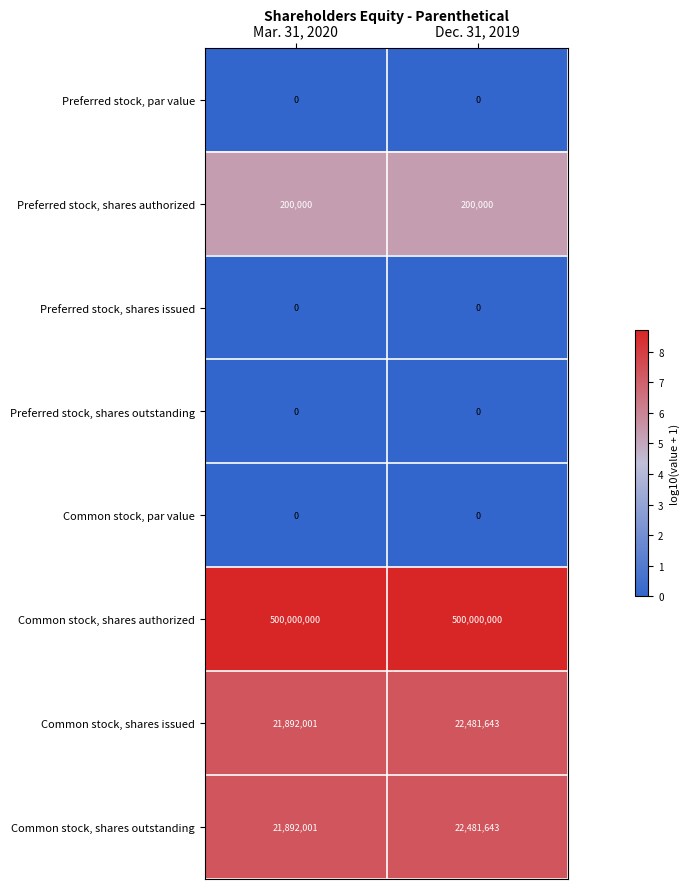

Reading right to left, extract all data points from this chart.

Preferred stock, par value: 0	0
Preferred stock, shares authorized: 200000	200000
Preferred stock, shares issued: 0	0
Preferred stock, shares outstanding: 0	0
Common stock, par value: 0	0
Common stock, shares authorized: 500000000	500000000
Common stock, shares issued: 22481643	21892001
Common stock, shares outstanding: 22481643	21892001